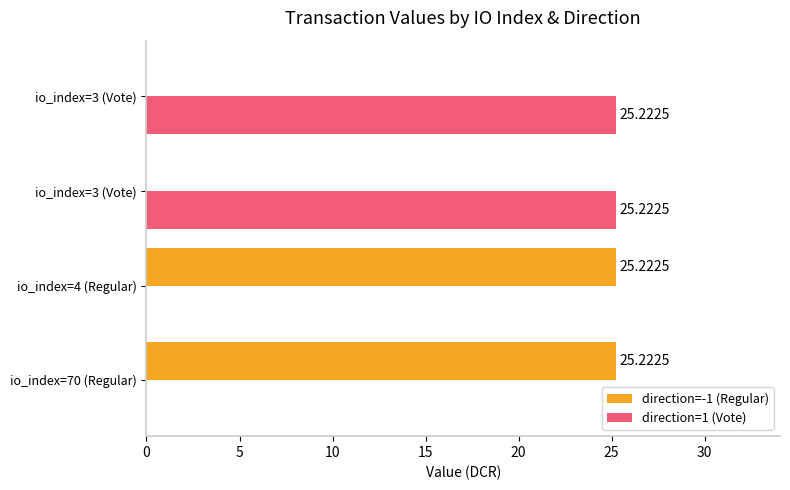

What are all the series names shown in the legend?

direction=-1 (Regular), direction=1 (Vote)